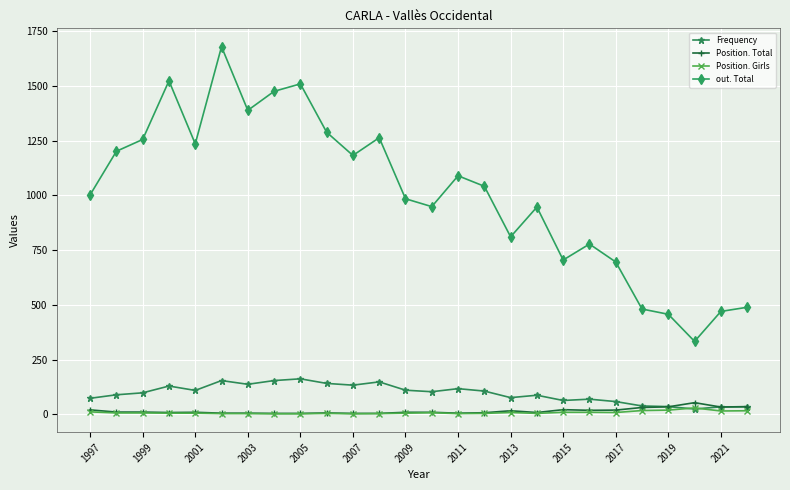

What is the maximum value for out. Total?

1680